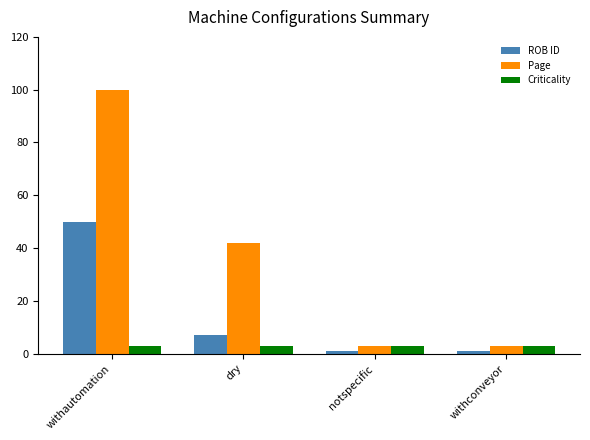

The Page series shows 26 at dry. True or false?

False